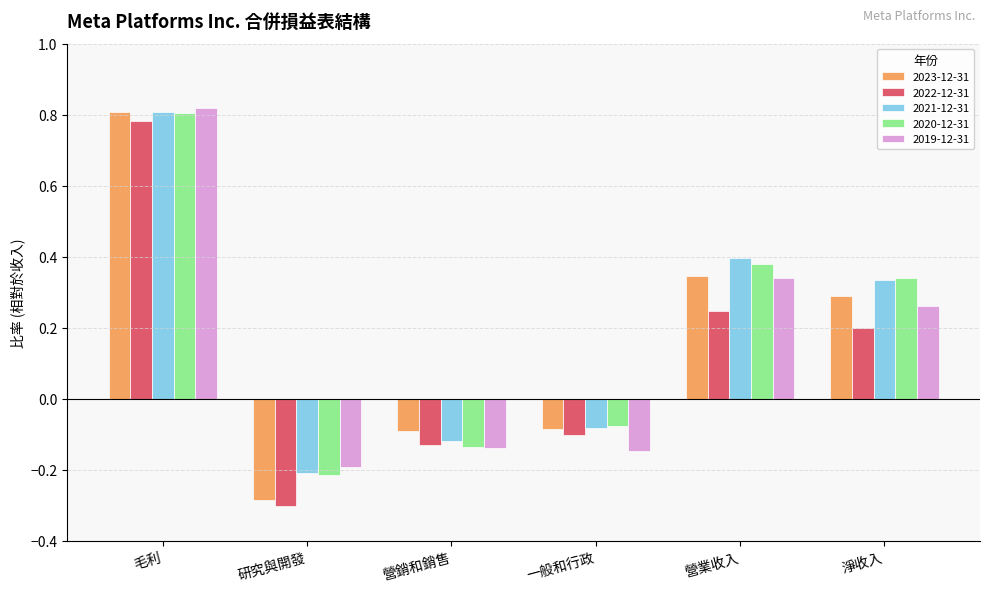

Rank the categories by 2020-12-31 value from highest to lowest.

毛利, 營業收入, 淨收入, 一般和行政, 營銷和銷售, 研究與開發